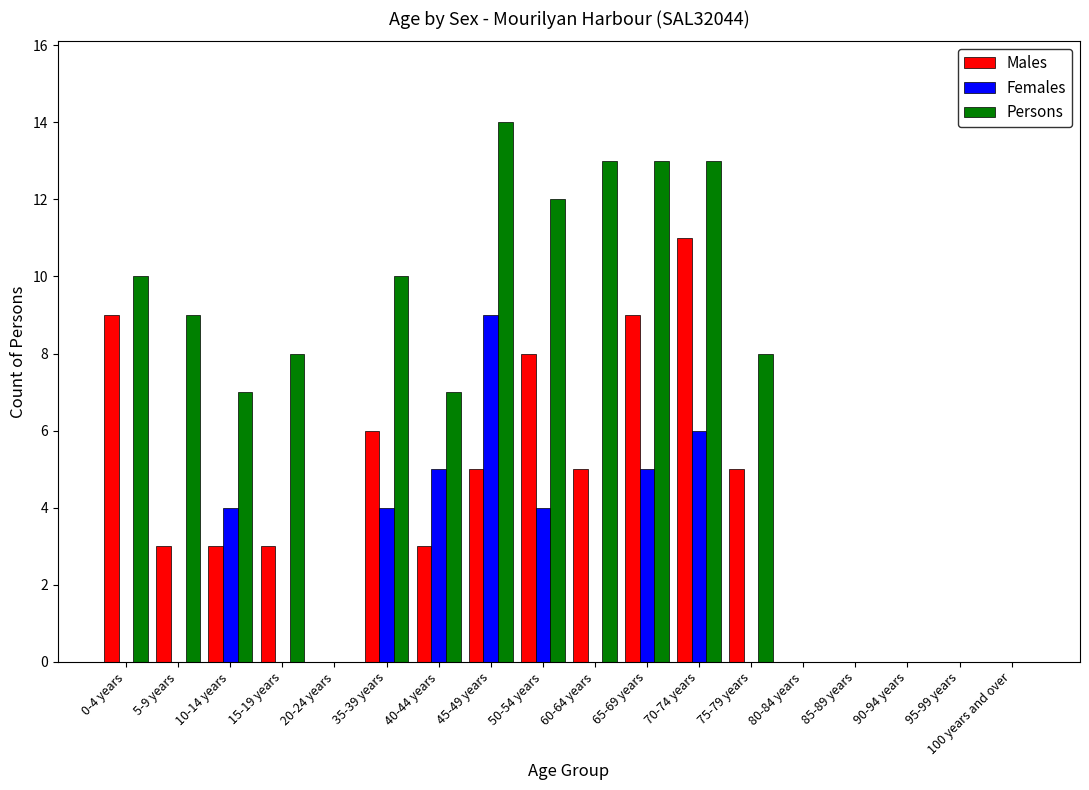

How many data points does each series have?

18